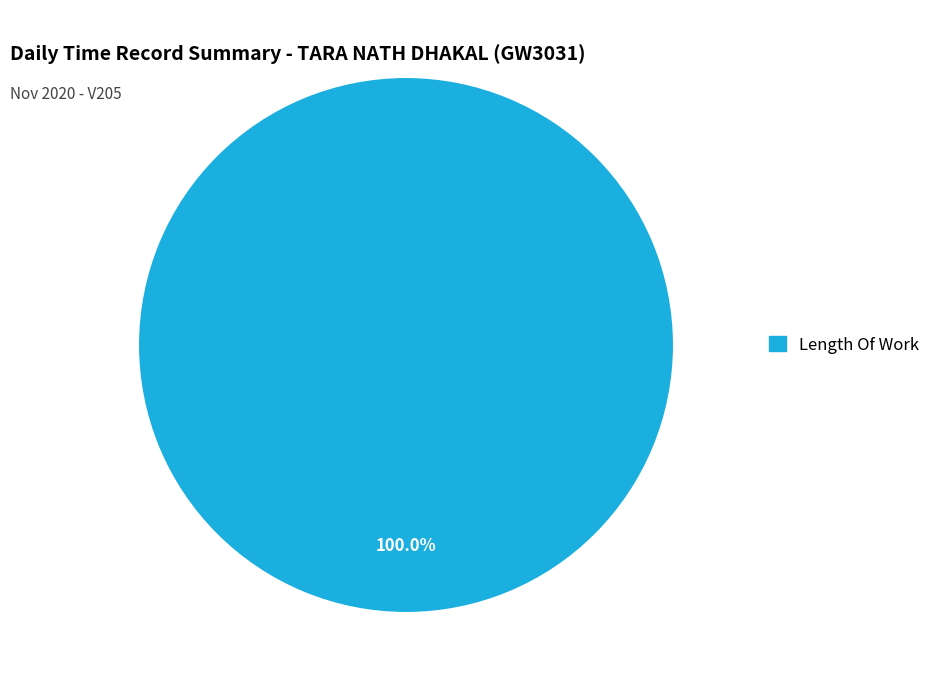

Is there a majority slice in this chart?

Yes